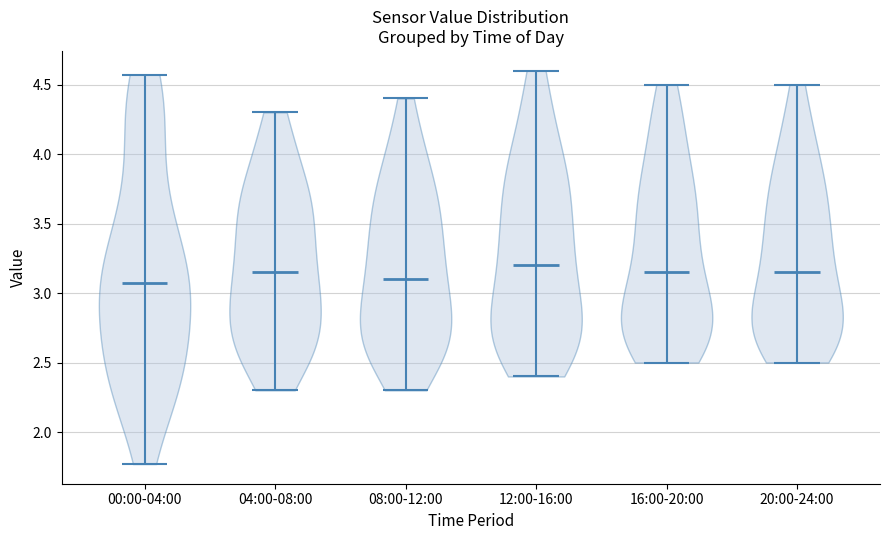

Where does the median line of the violin for 00:00-04:00 sit on the y-axis? The values are not printed on the chart, so give them approximately, as read against the axis.

3.05